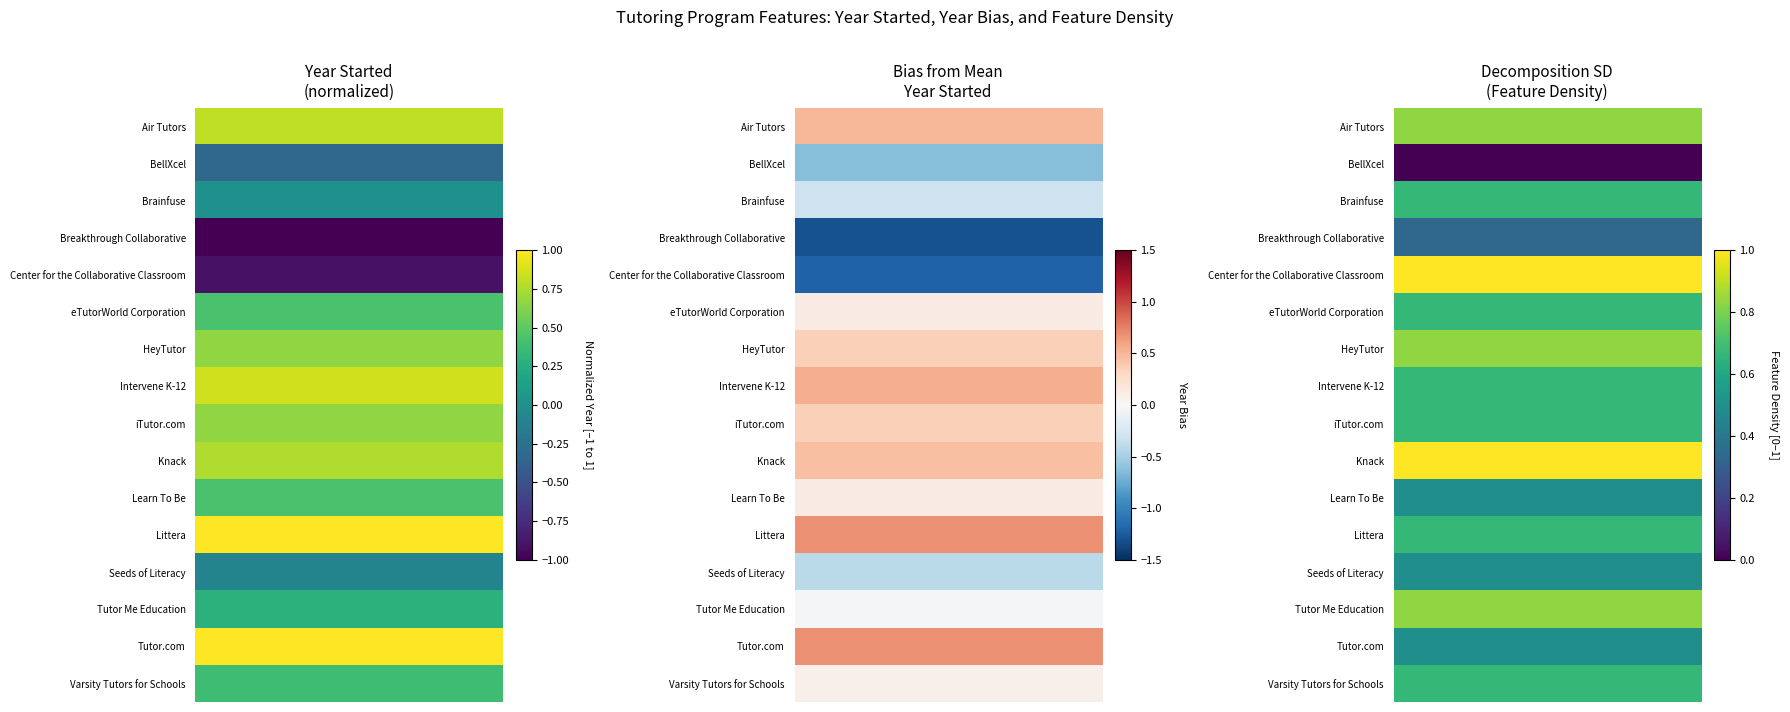

What is the total value across all series at 1?

10.3